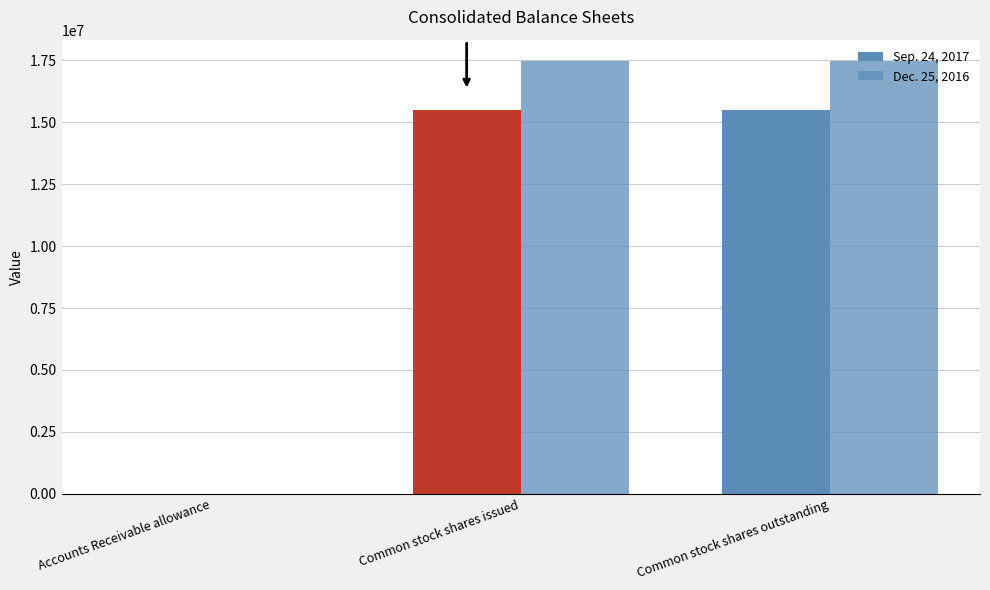

Does the chart contain stacked bars?

No